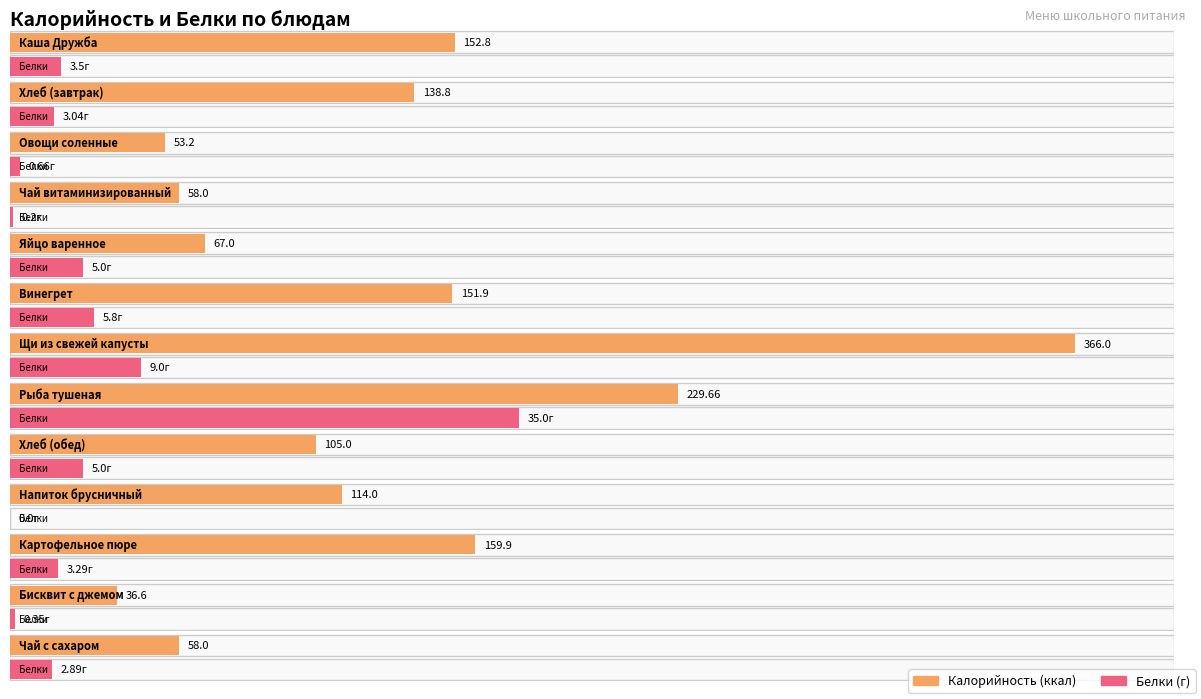

At Яйцо варенное, list the series in order from largest to smallest.

Калорийность, Белки